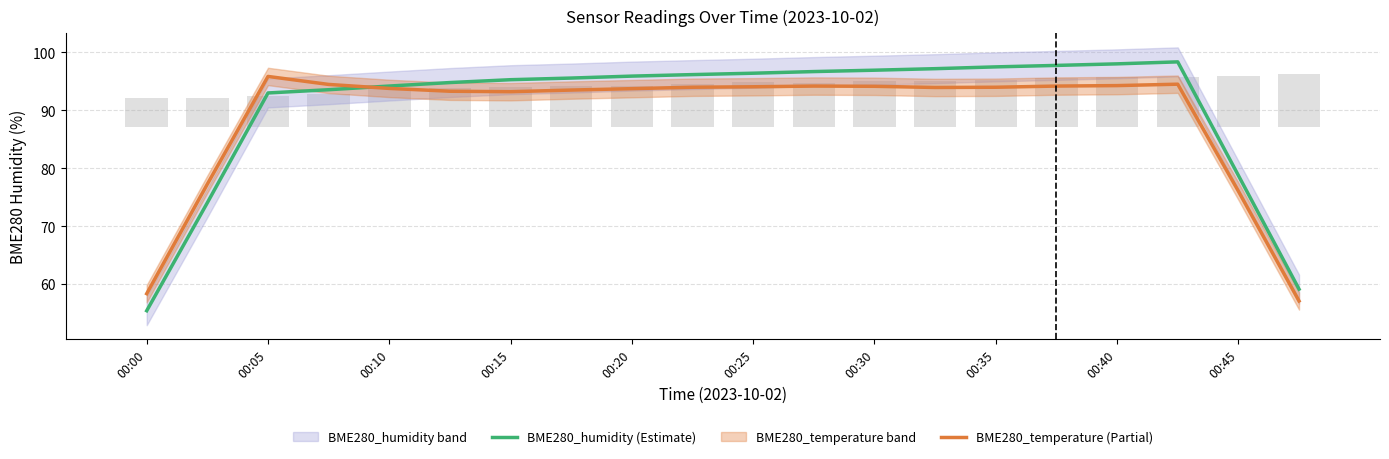

What is the difference between the maximum and minimum values in the BME280_humidity series?

43.0